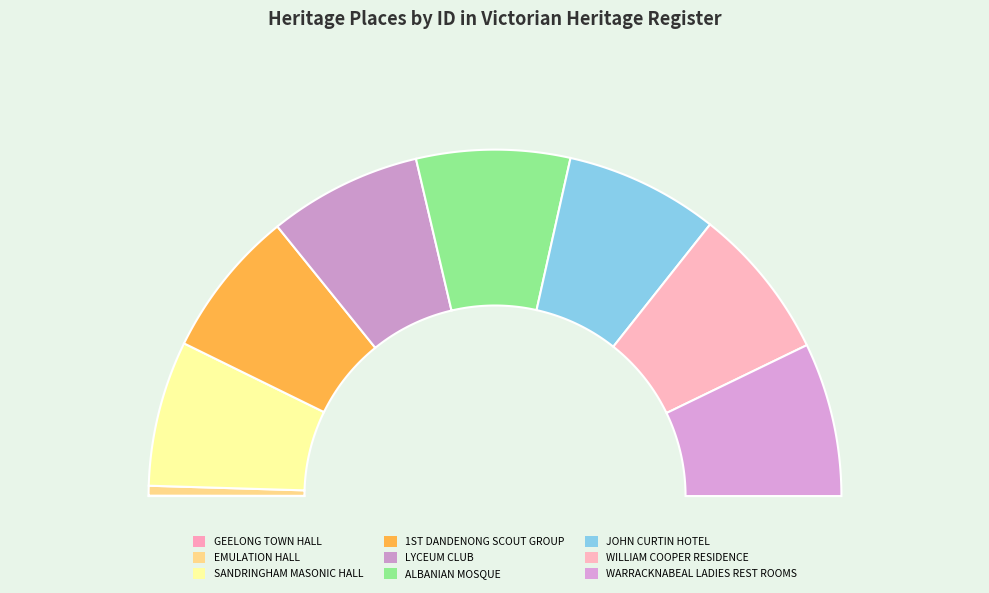

Is it true that JOHN CURTIN HOTEL is 28% of the pie?

False